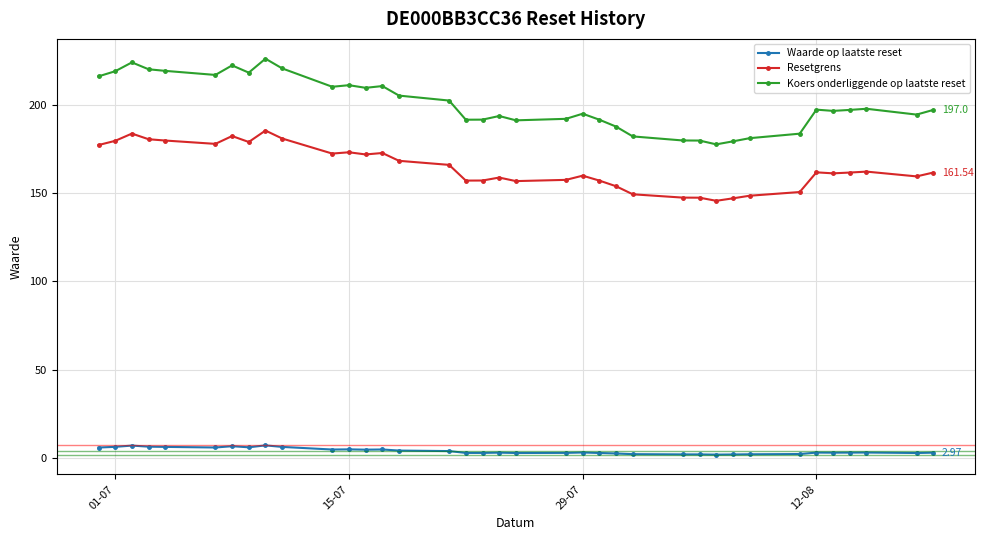

What is the value of the Waarde op laatste reset point at the 23rd from the left?

2.8